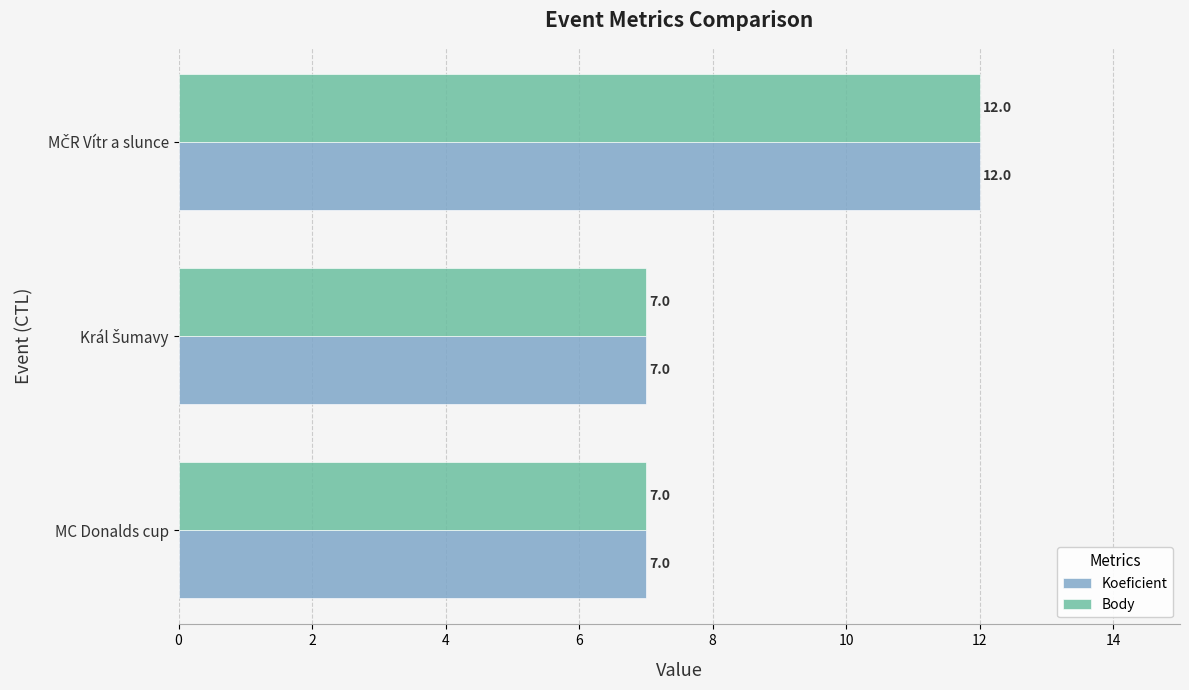

What is the sum of all Body values?

26